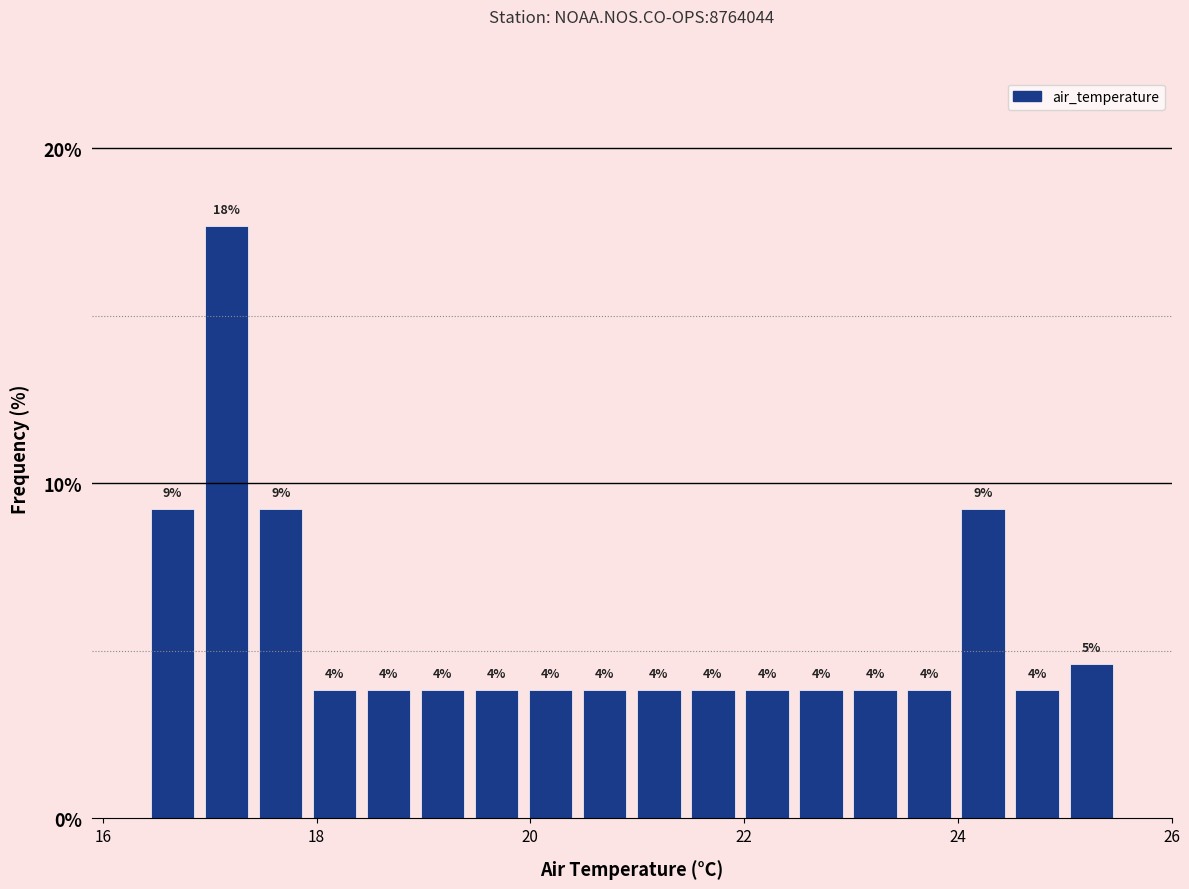

Read against the x-axis, roughly where is the centre of the tallest bar?

17.2